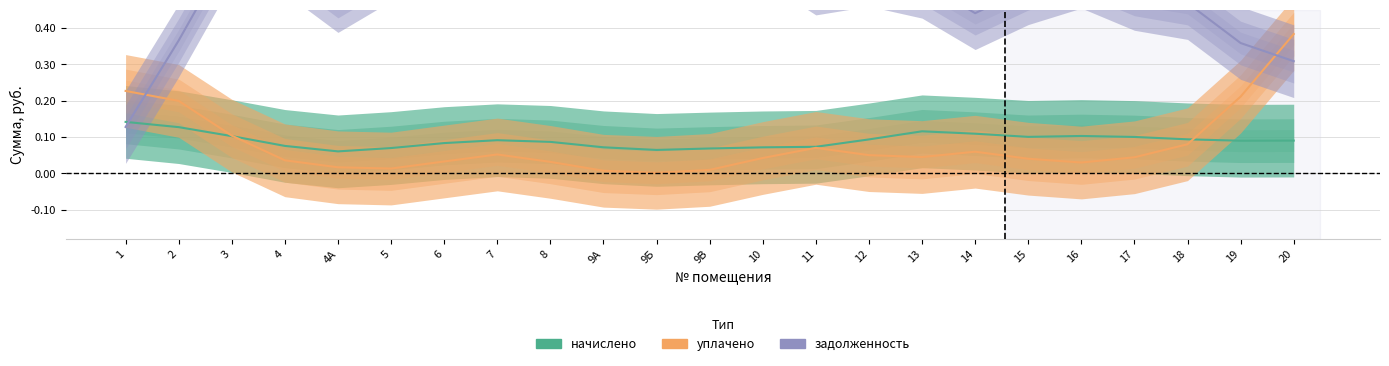

How many intersections are there between начислено and задолженность?

1